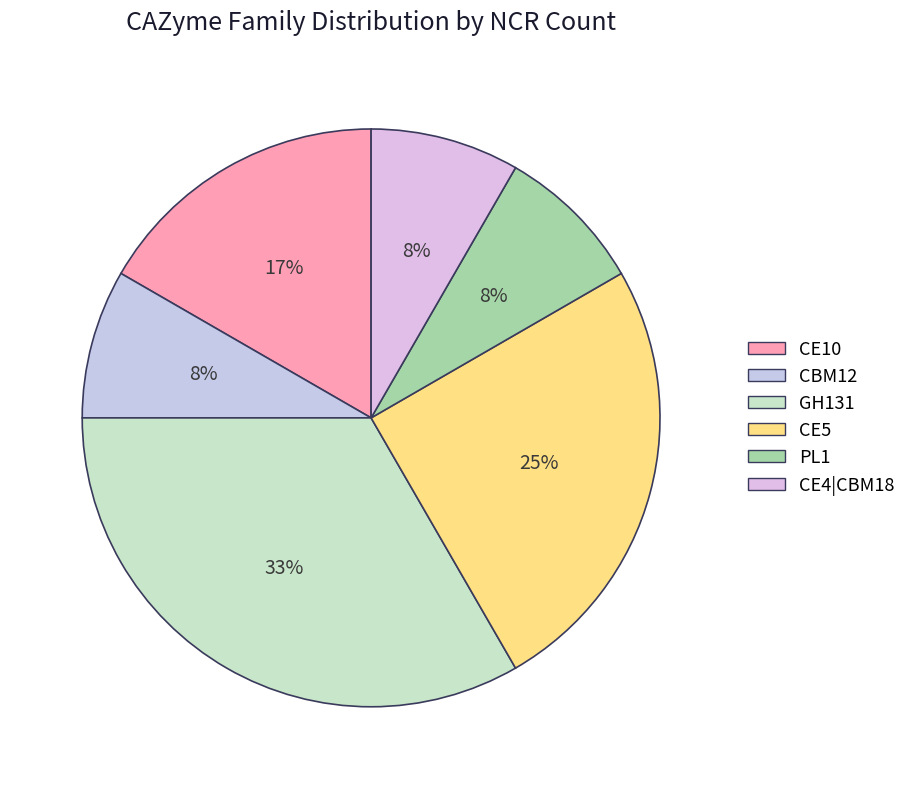

What is the largest slice in the pie chart?

GH131